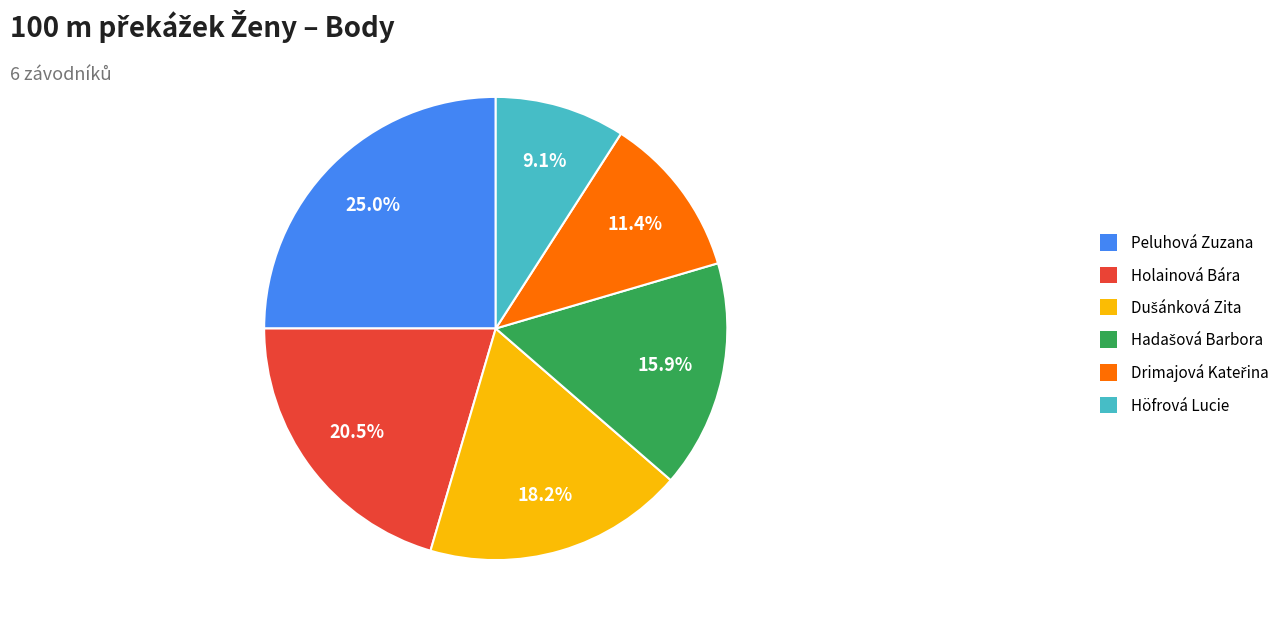

Count the number of slices in the pie.

6